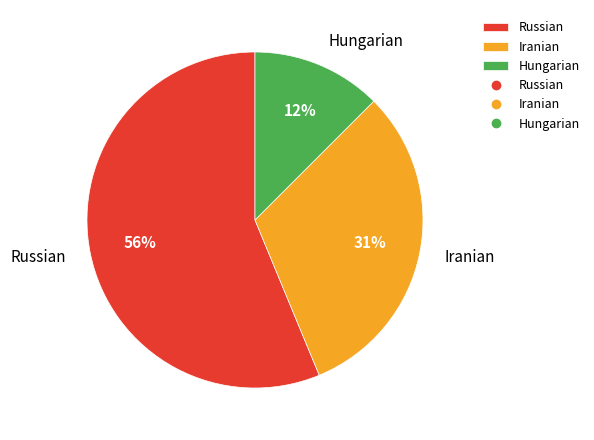

What is the ratio of the value at Hungarian to the value at Iranian?

0.4